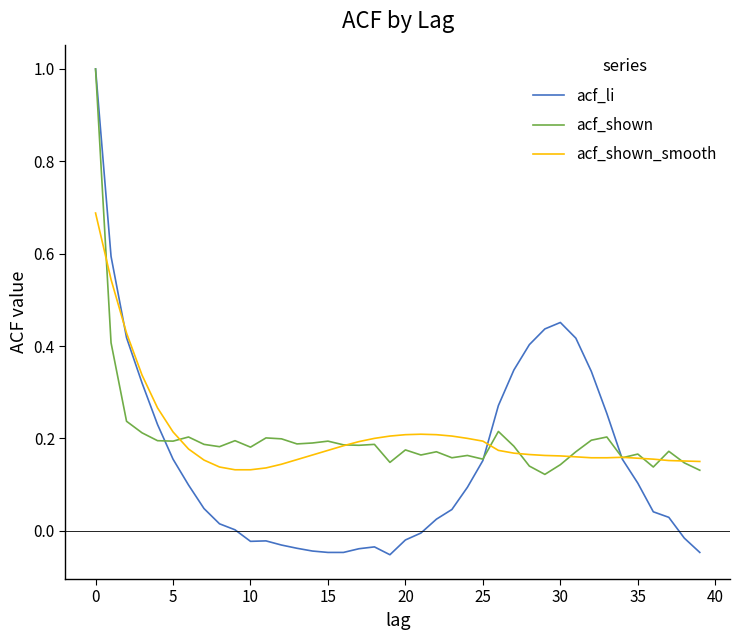

Which series has the widest spread of values?

acf_li